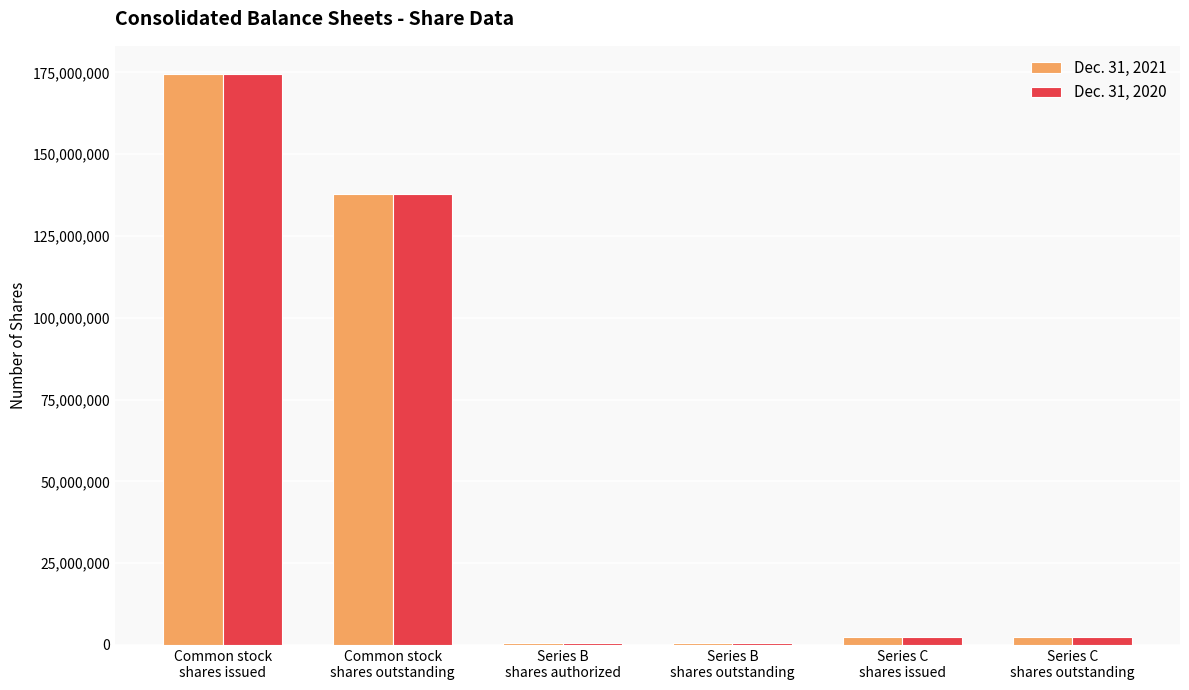

How many categories are shown in the chart?

6